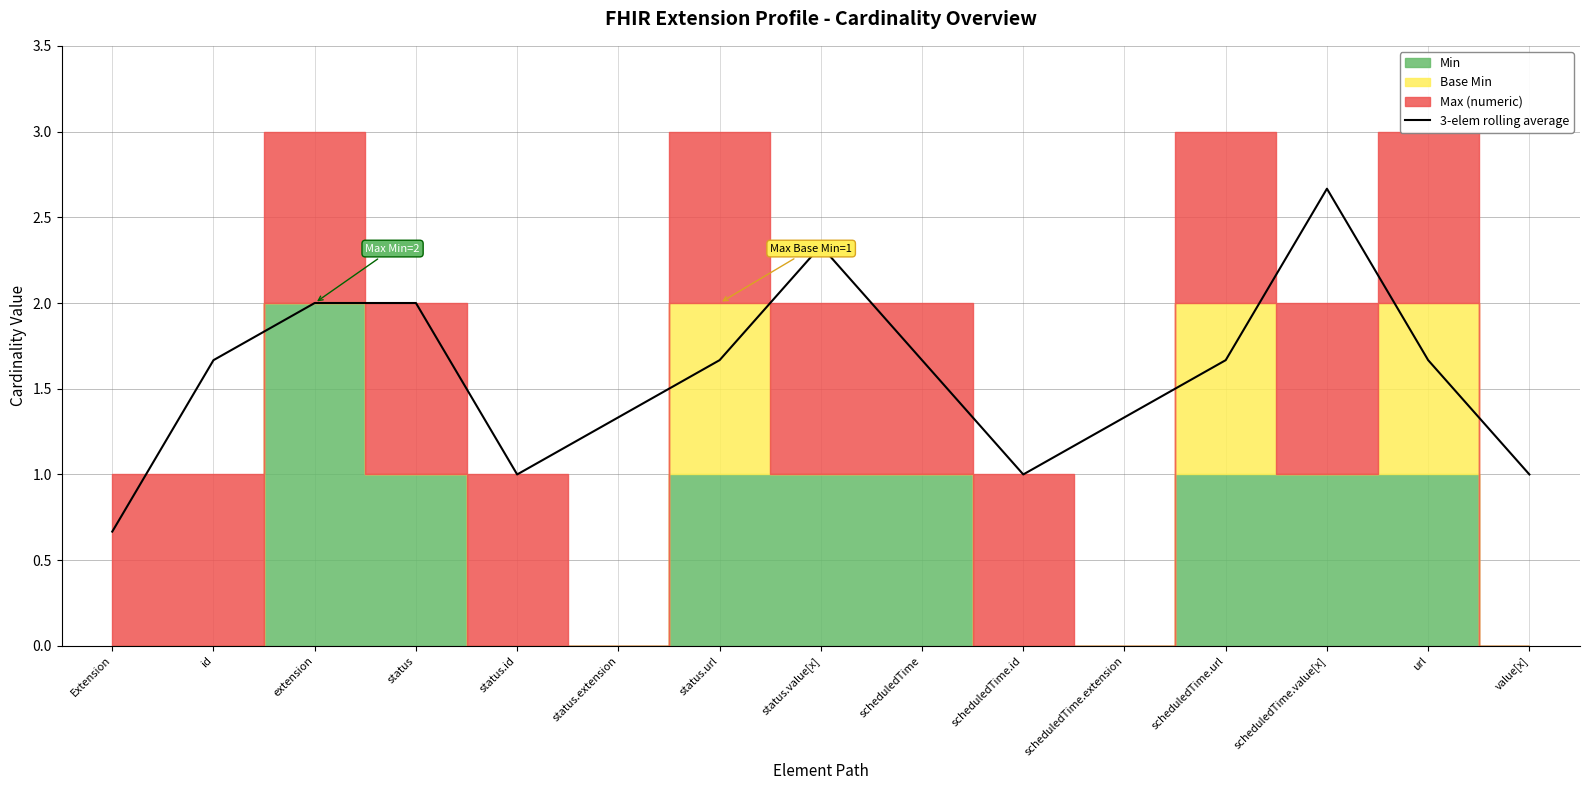

Count the number of values greater than 1.

11